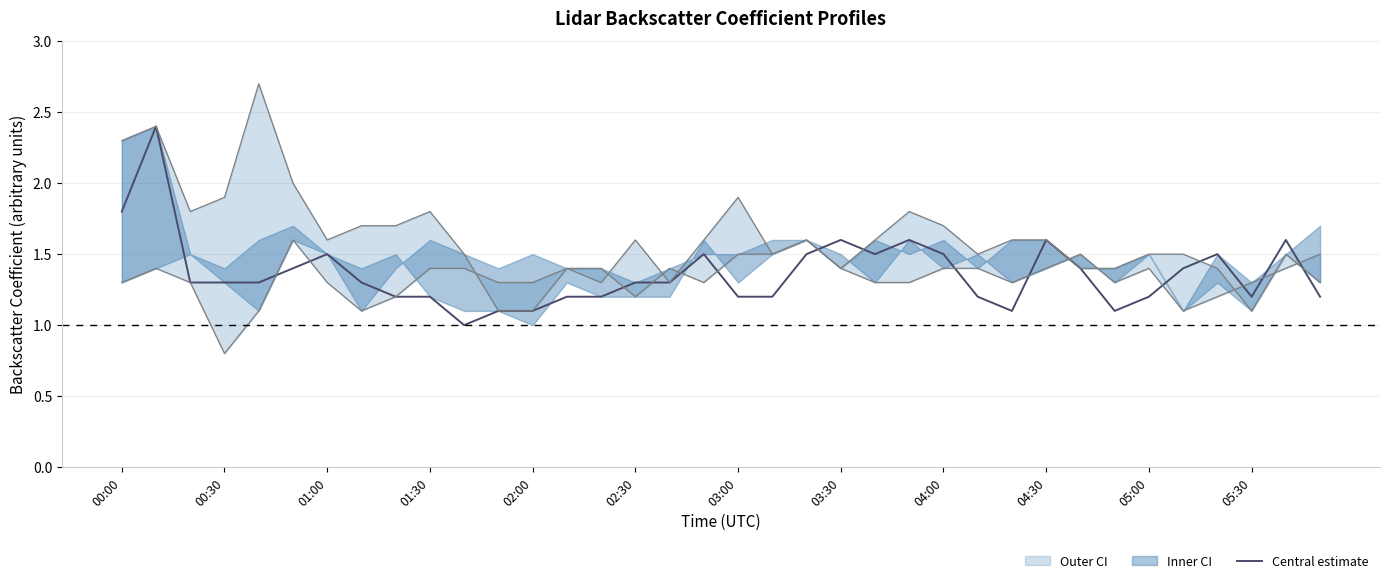

What position from the left is 03:30?

22